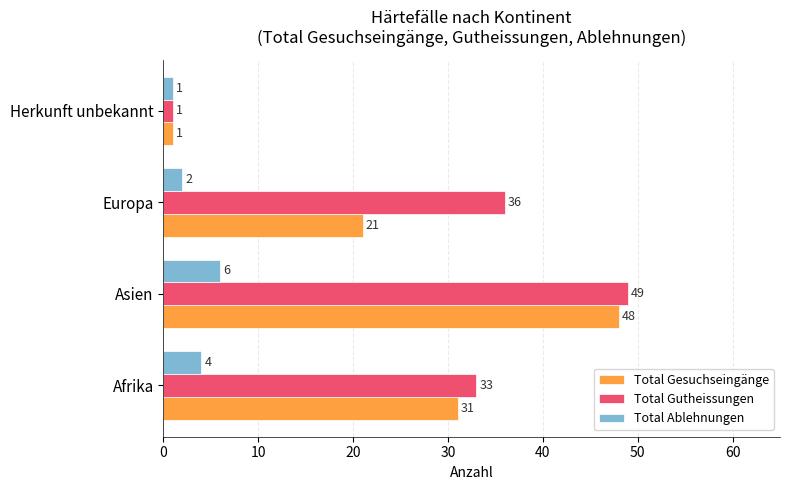

What is the maximum value for Total Ablehnungen?

6